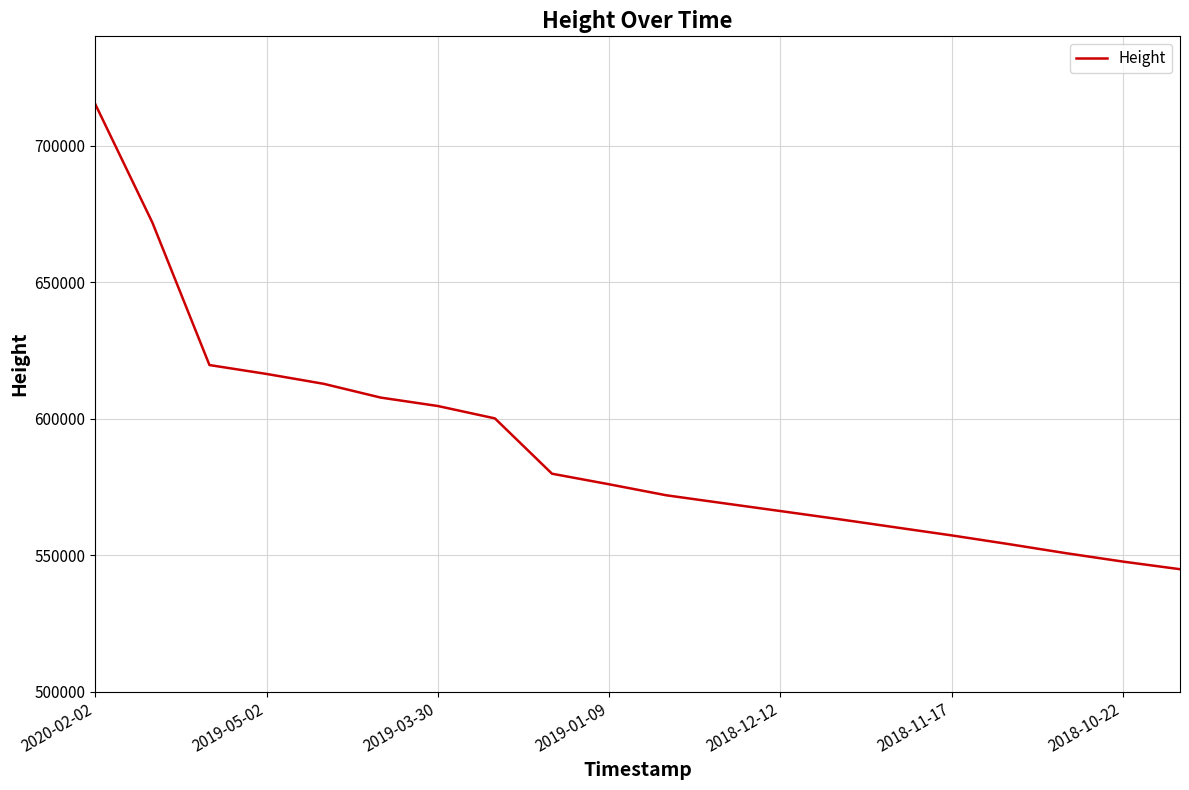

What is the smallest value displayed?

544837